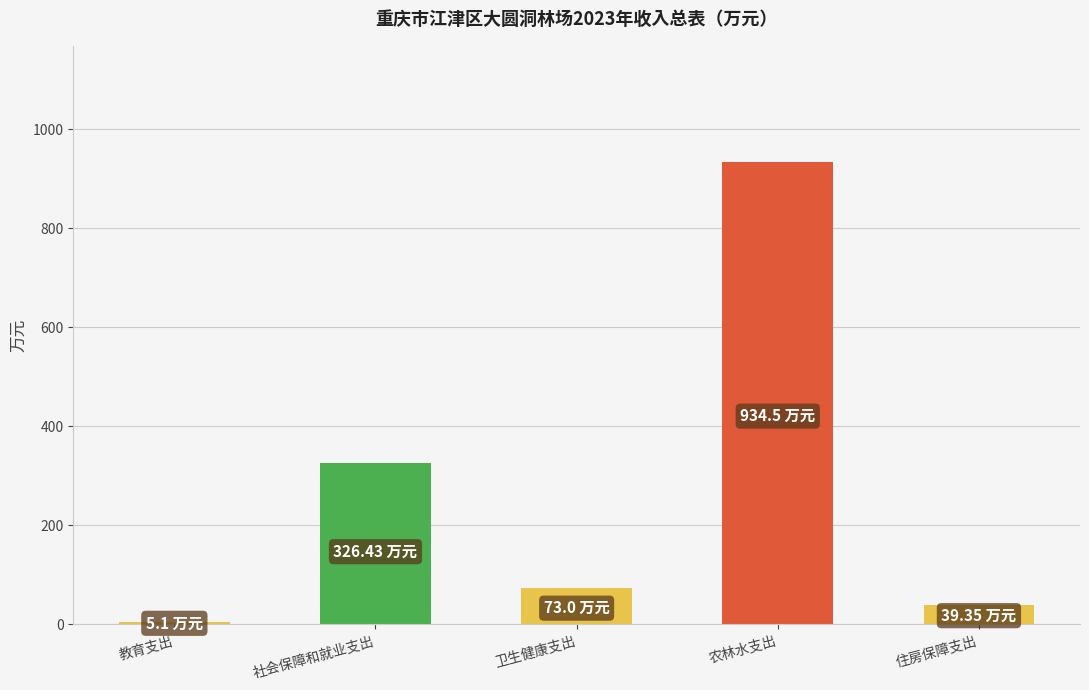

Rank the categories by value from lowest to highest.

教育支出, 住房保障支出, 卫生健康支出, 社会保障和就业支出, 农林水支出